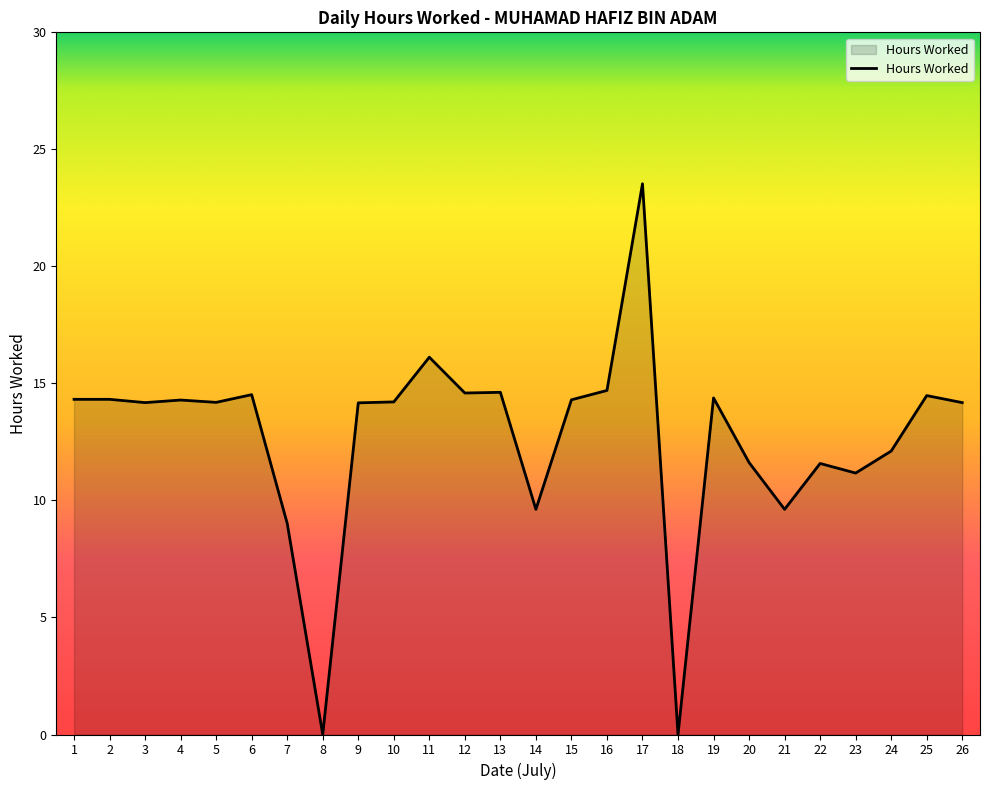

What is the difference between the maximum and minimum values?

23.5